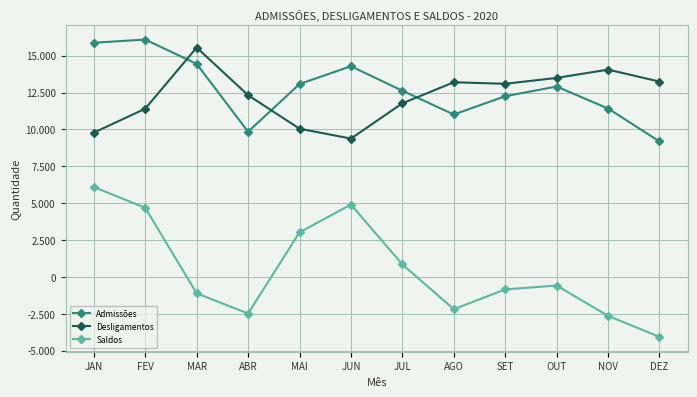

What is the value of the Saldos point at the 5th from the left?

3027